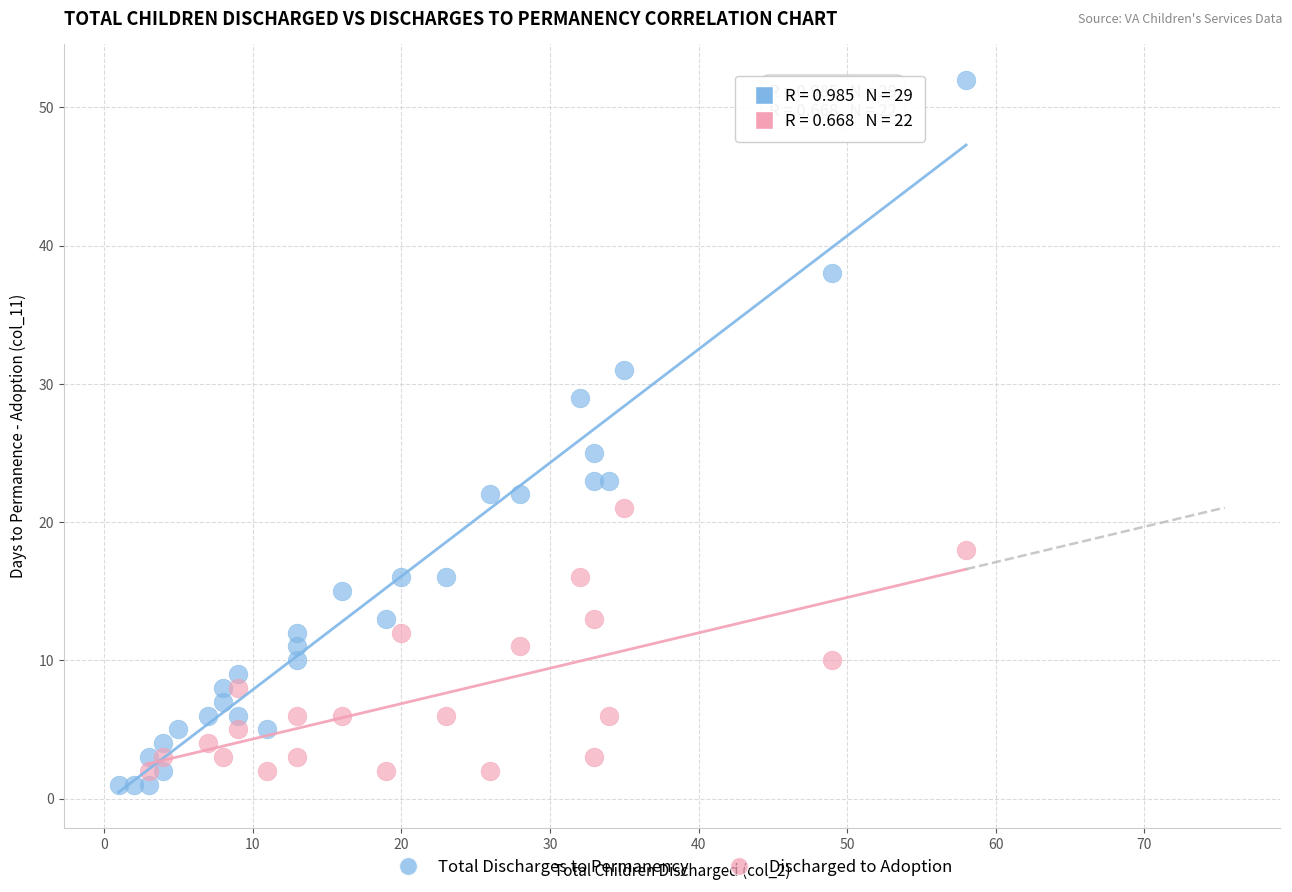

What are all the series names shown in the legend?

Total Discharges to Permanency, Discharged to Adoption